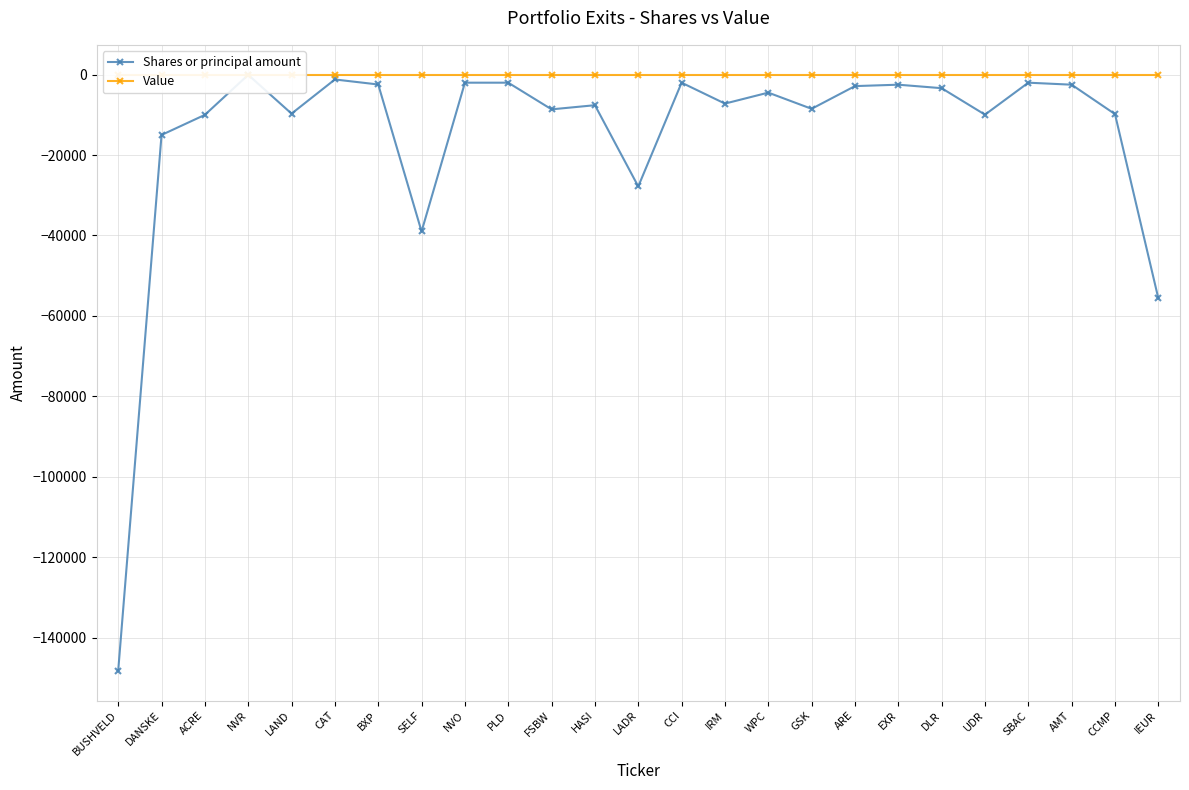

True or false: Value and Shares or principal amount intersect in this chart.

False